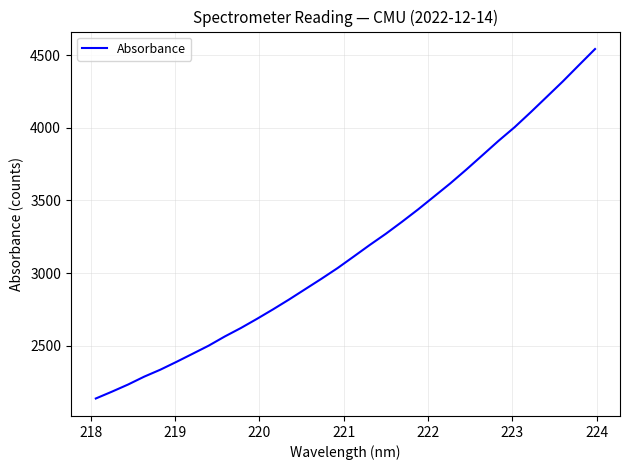

Is this an area chart (filled region under the line)?

No